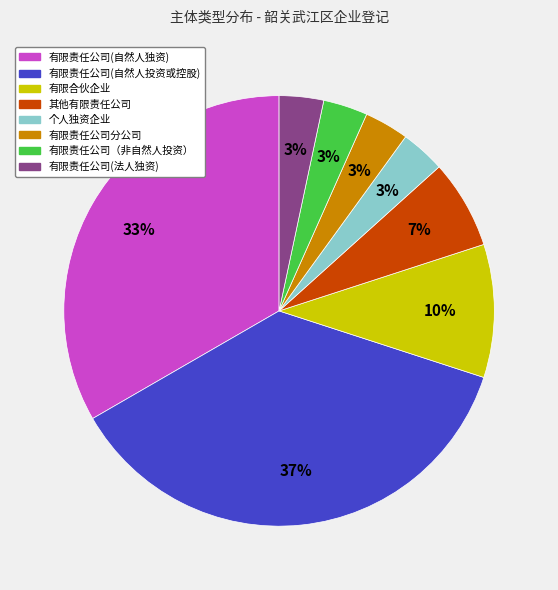

How many slices are in this pie chart?

8